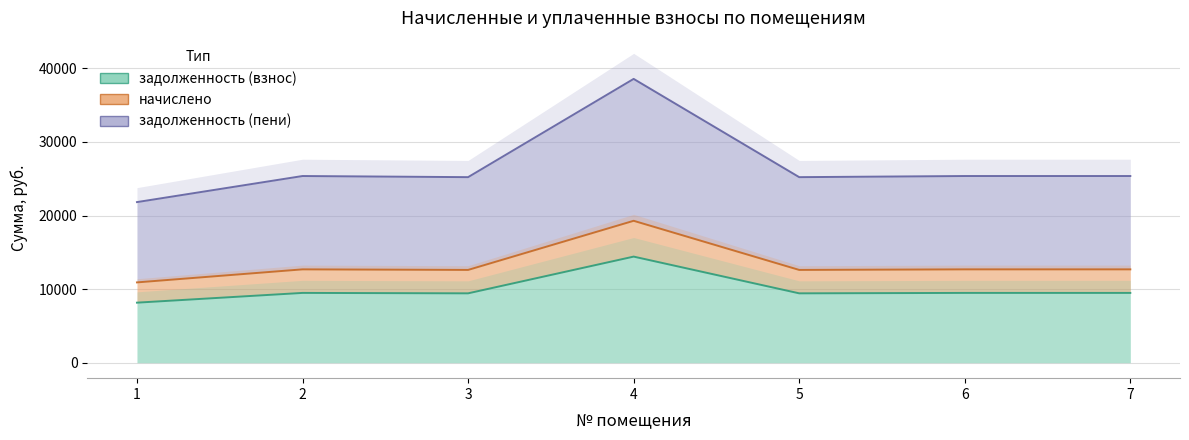

Reading right to left, what are all the values shown in this chart?

задолженность (взнос): 7=9484.8	6=9484.8	5=9427.2	4=14419.2	3=9427.2	2=9484.8	1=8160.0
начислено: 7=12685.9	6=12685.9	5=12608.9	4=19285.7	3=12608.9	2=12685.9	1=10914.0
задолженность (пени): 7=25371.8	6=25371.8	5=25217.8	4=38571.4	3=25217.8	2=25371.8	1=21828.0